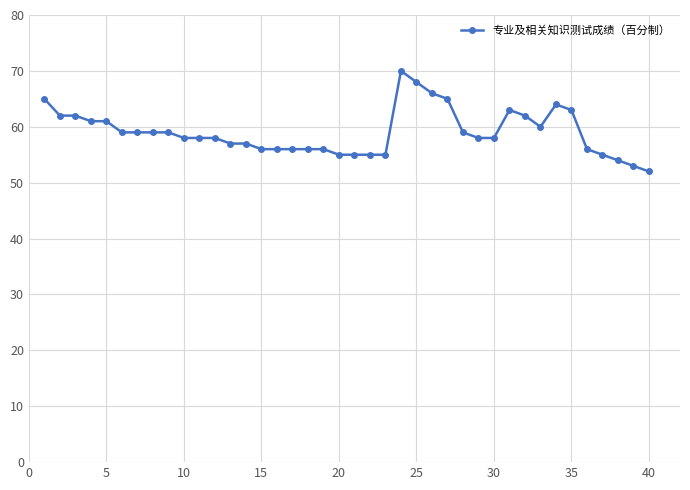

True or false: the data has more than 1 interior local peaks.

True